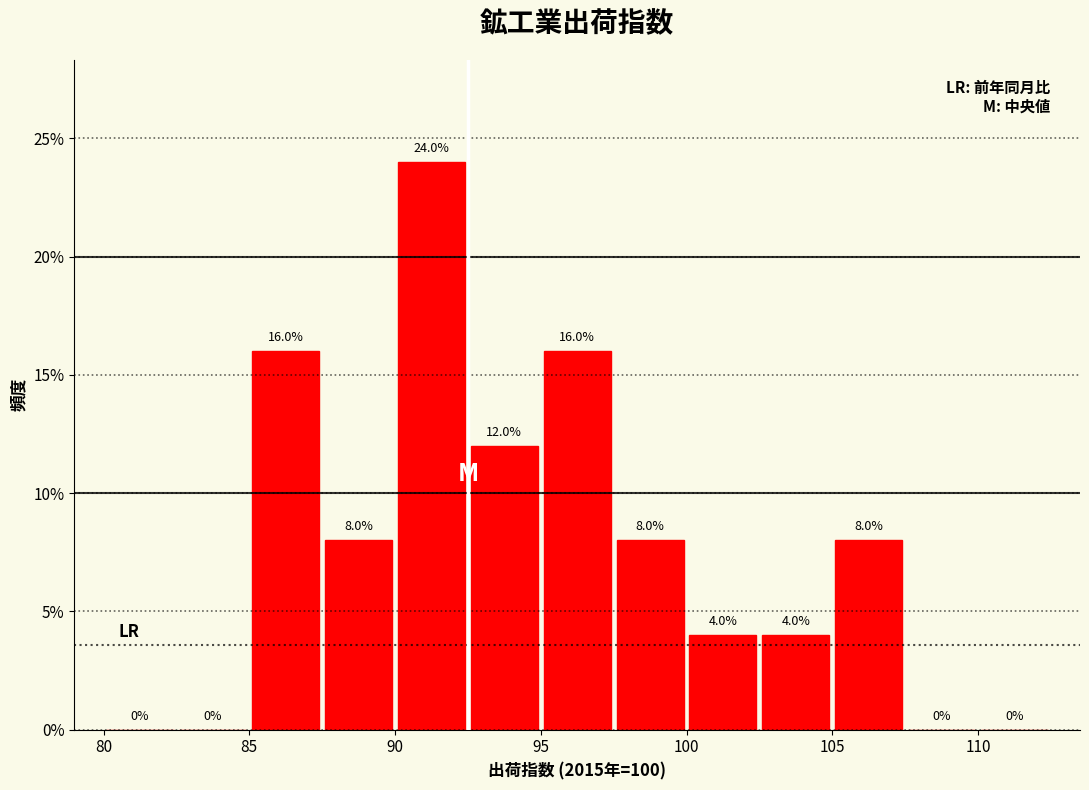

What is the height of the bar covering 105.0 to 107.5 on the x-axis?

8.0